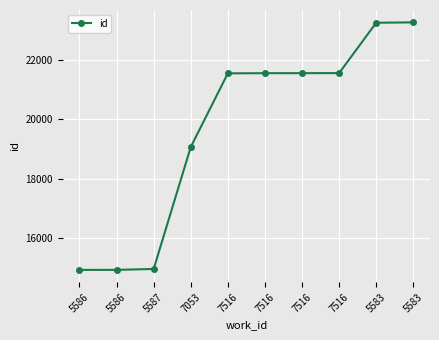

Count the number of categories in the chart.

10